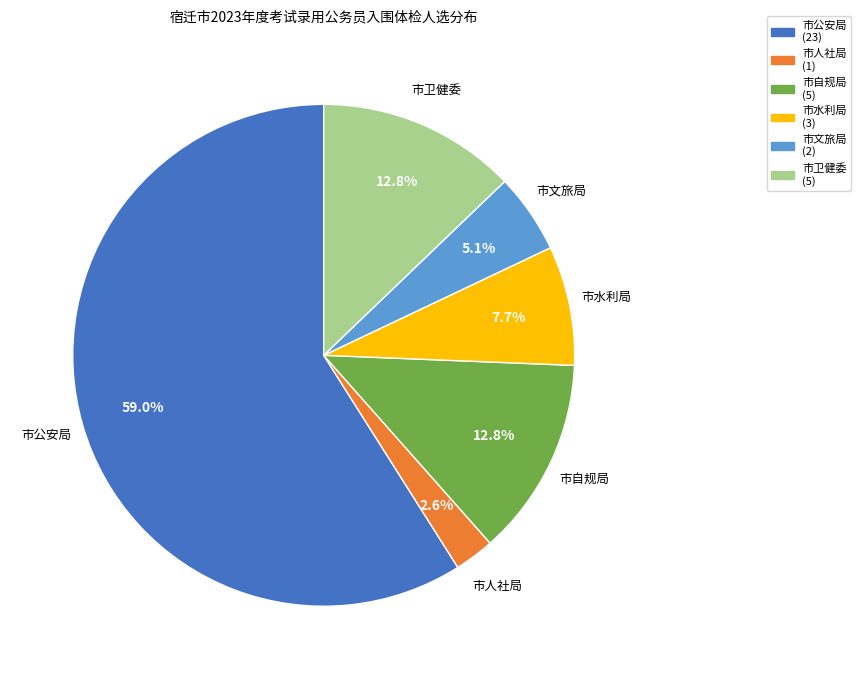

Is there any slice that represents more than half of the pie?

Yes